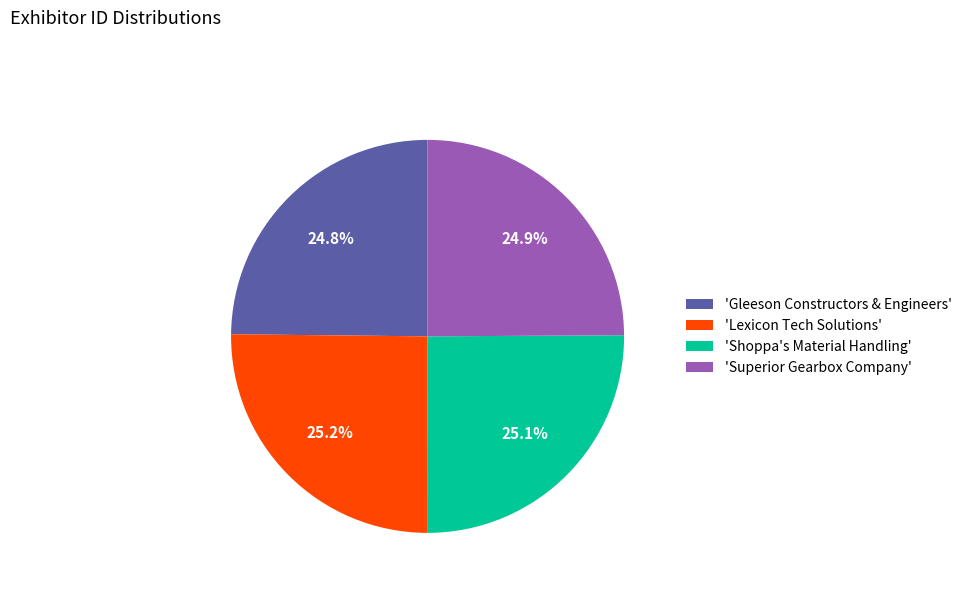

Is there a majority slice in this chart?

No